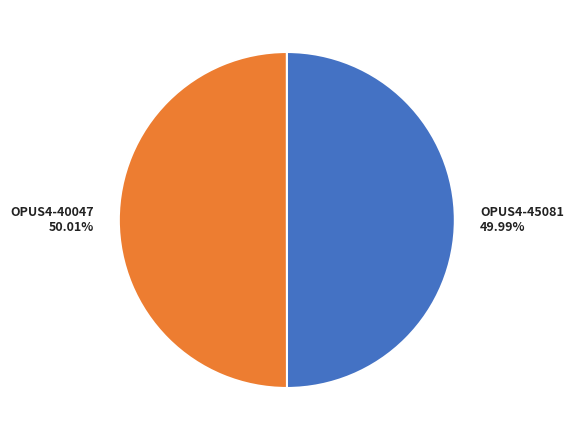

Is there a majority slice in this chart?

Yes